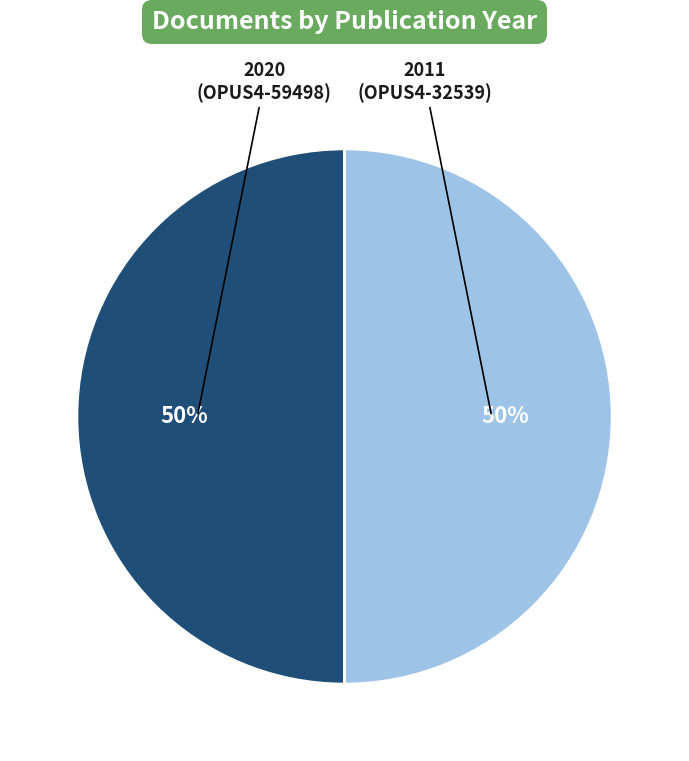

To the nearest percent, what is the average slice percentage?

50%